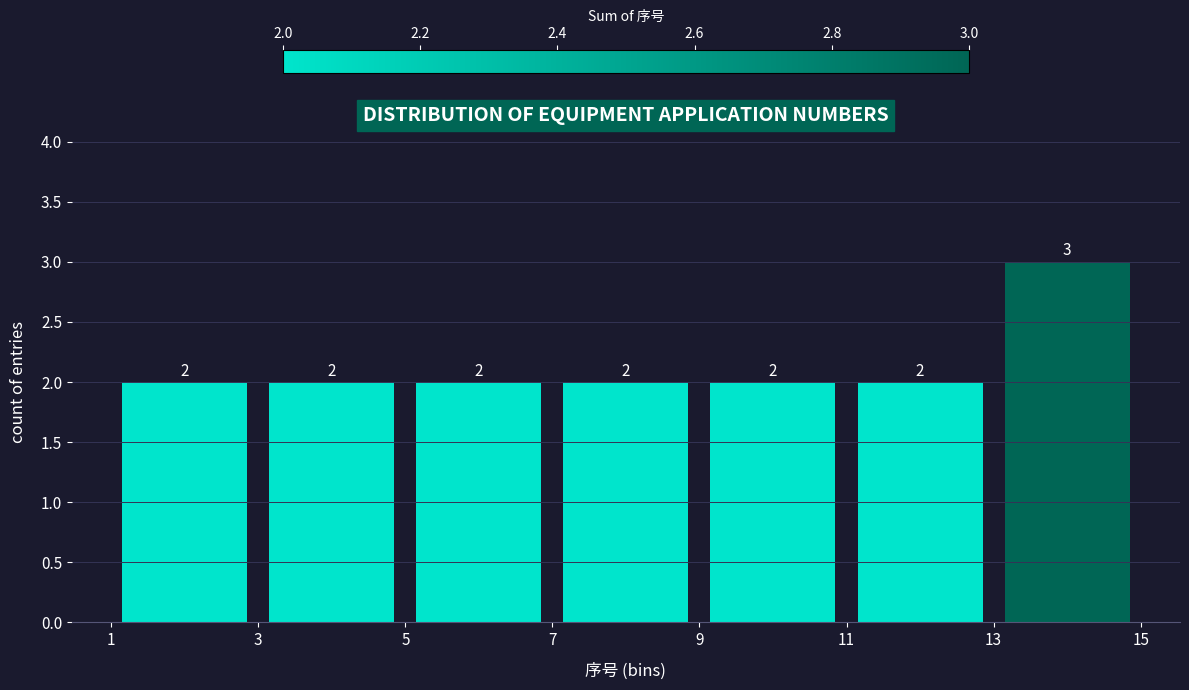

Reading left to right, transcribe this chart: for each bar, give the range it covers on the x-axis and its height.

1 to 3: 2
3 to 5: 2
5 to 7: 2
7 to 9: 2
9 to 11: 2
11 to 13: 2
13 to 15: 3